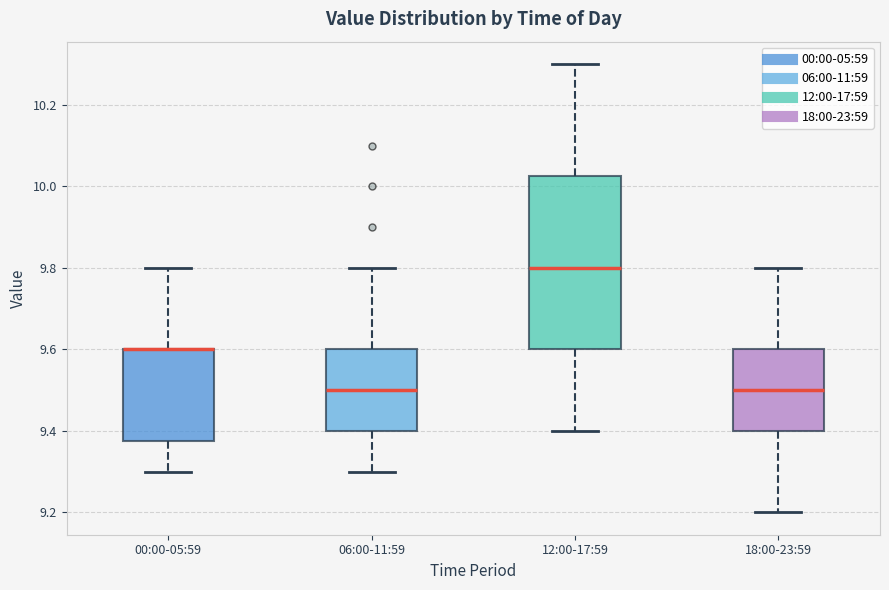

Where is the upper edge of the box for 06:00-11:59 on the y-axis? The values are not printed on the chart, so give them approximately, as read against the axis.

9.60